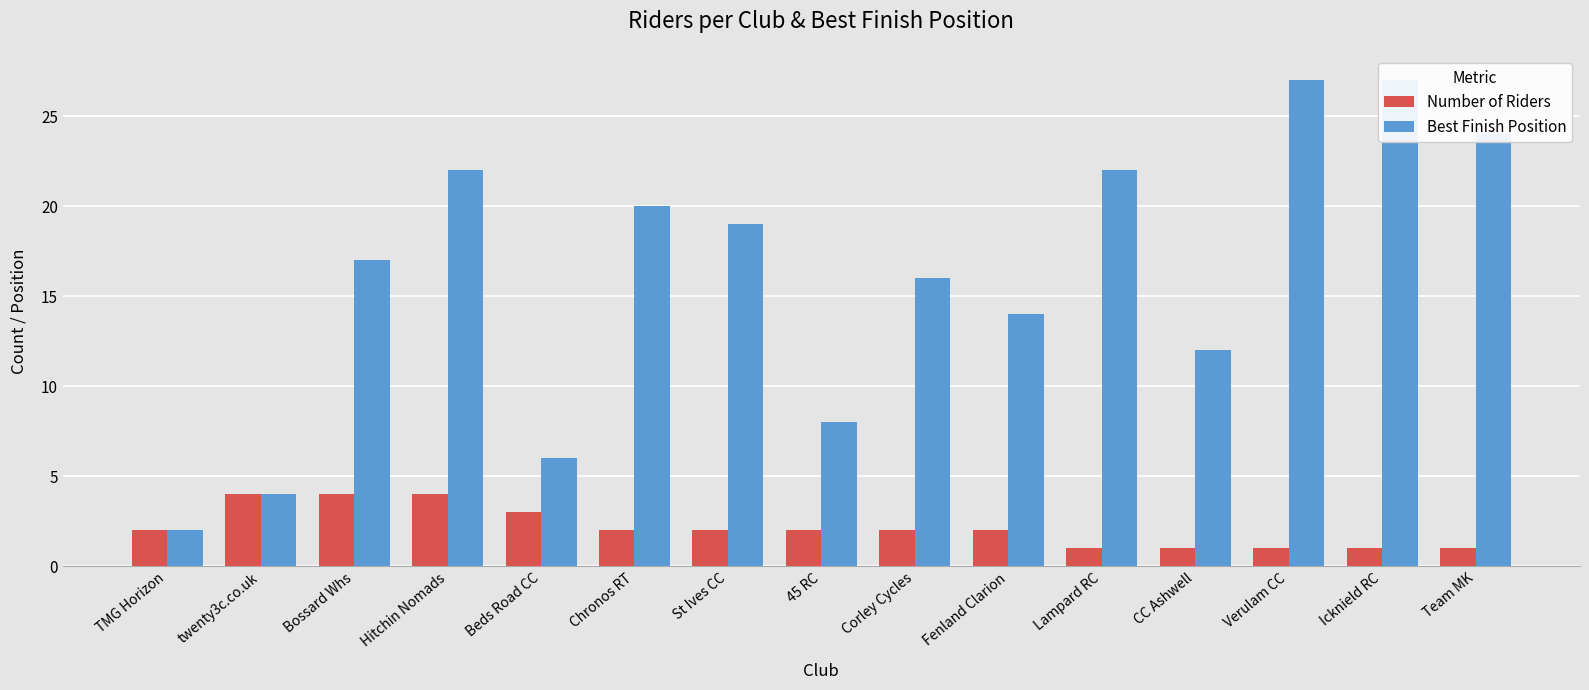

What is the greatest value displayed?

27